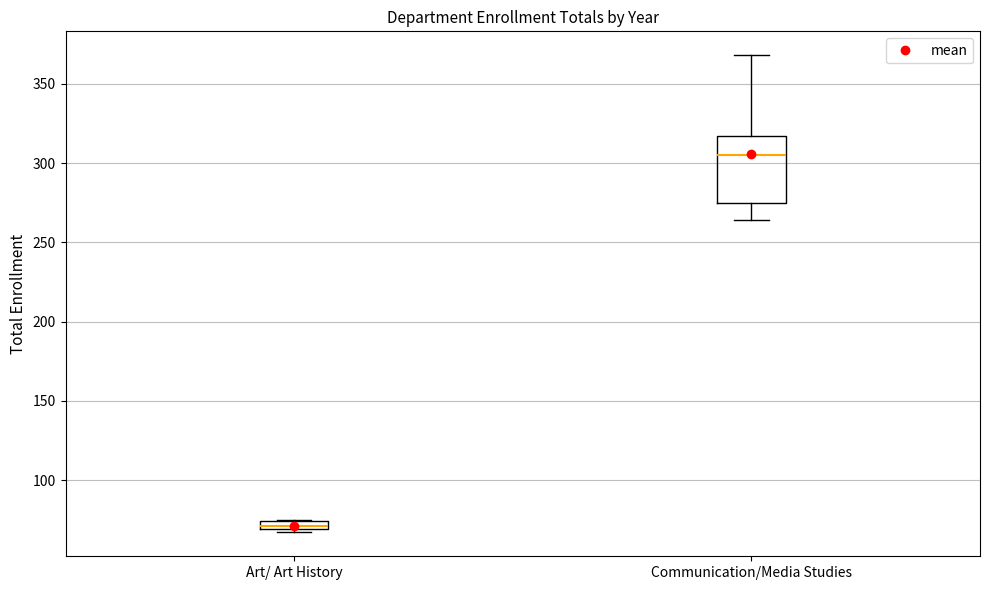

Which box has the lowest median line?

Art/ Art History